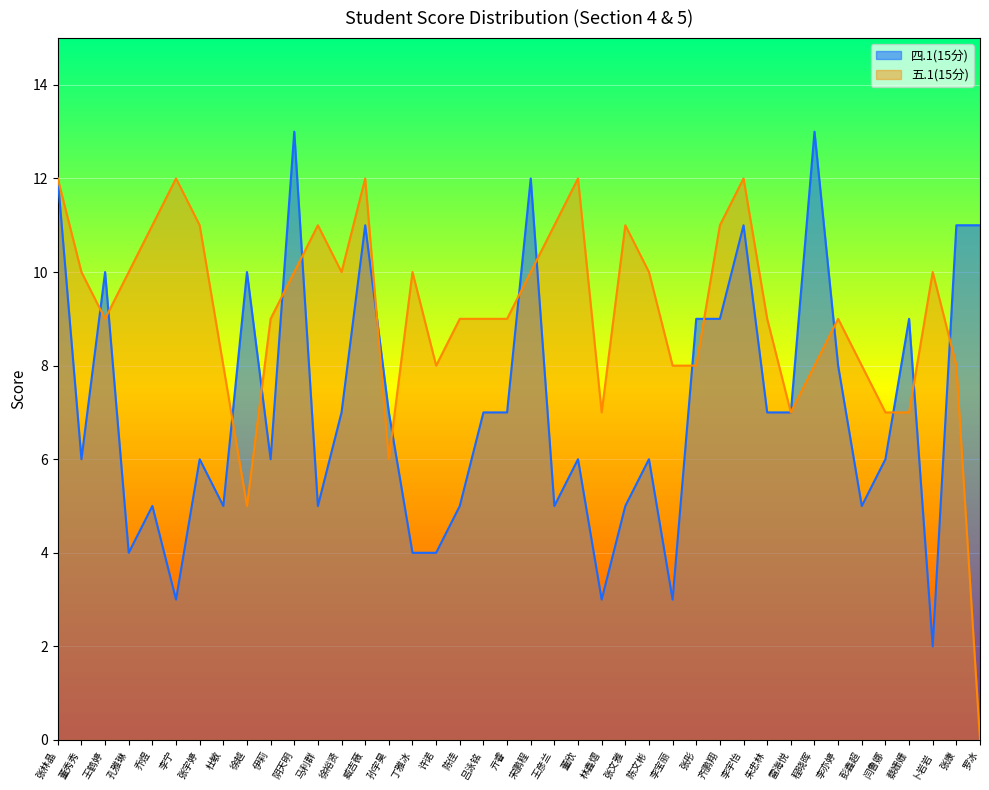

Reading left to right, transcribe all the data shown in this chart.

四.1(15分): 12	6	10	4	5	3	6	5	10	6	13	5	7	11	7	4	4	5	7	7	12	5	6	3	5	6	3	9	9	11	7	7	13	8	5	6	9	2	11	11
五.1(15分): 12	10	9	10	11	12	11	8	5	9	10	11	10	12	6	10	8	9	9	9	10	11	12	7	11	10	8	8	11	12	9	7	8	9	8	7	7	10	8	0